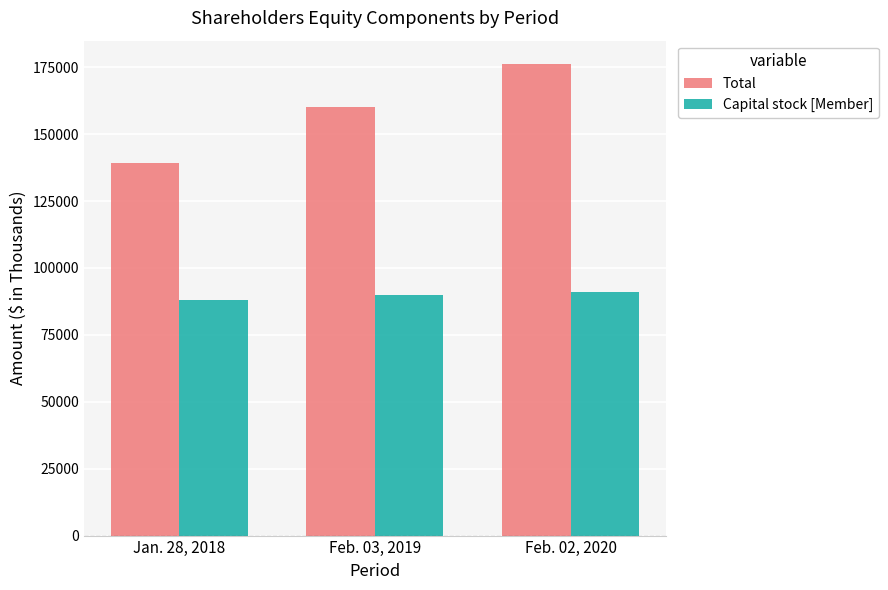

What is the maximum value for Total?

176106